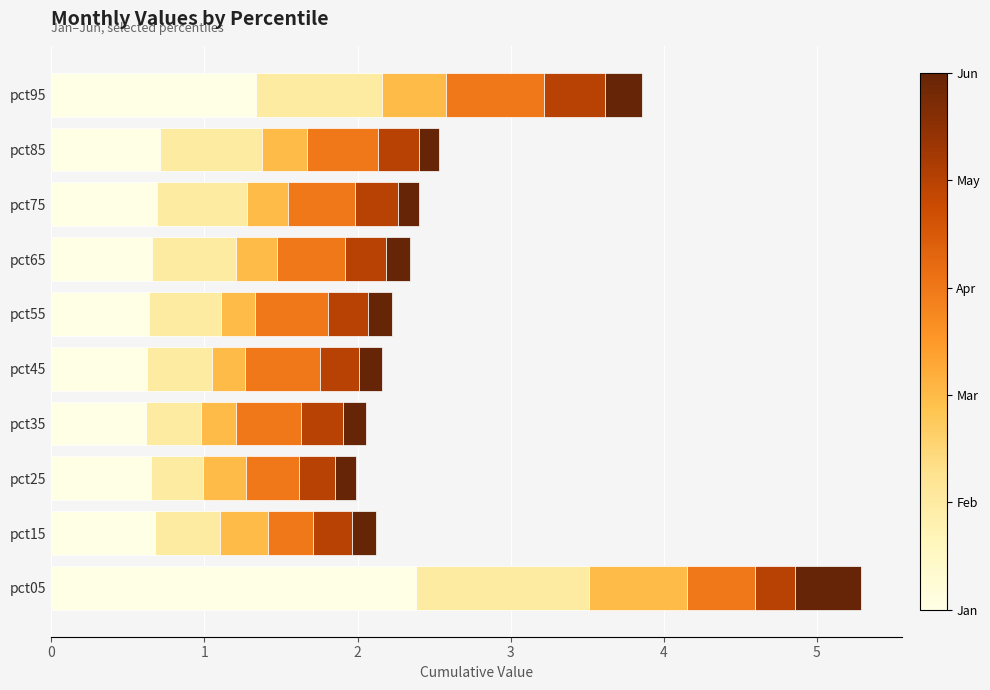

What is the total value across all series at pct45?

2.2